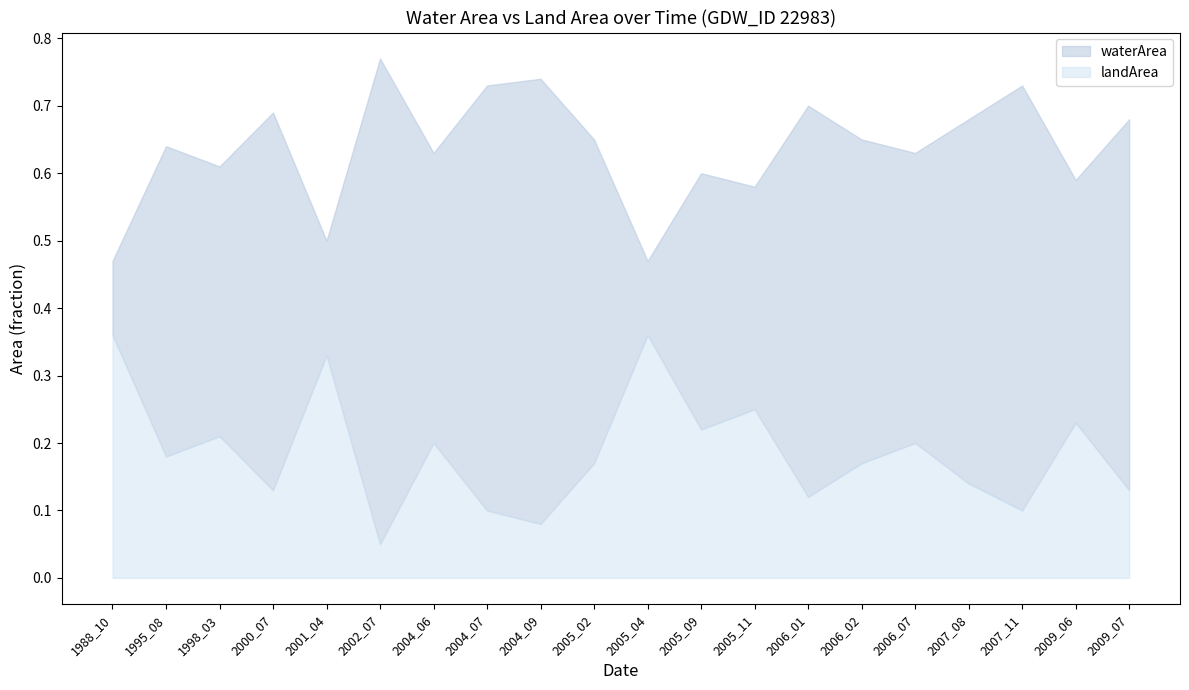

True or false: waterArea and landArea intersect in this chart.

False